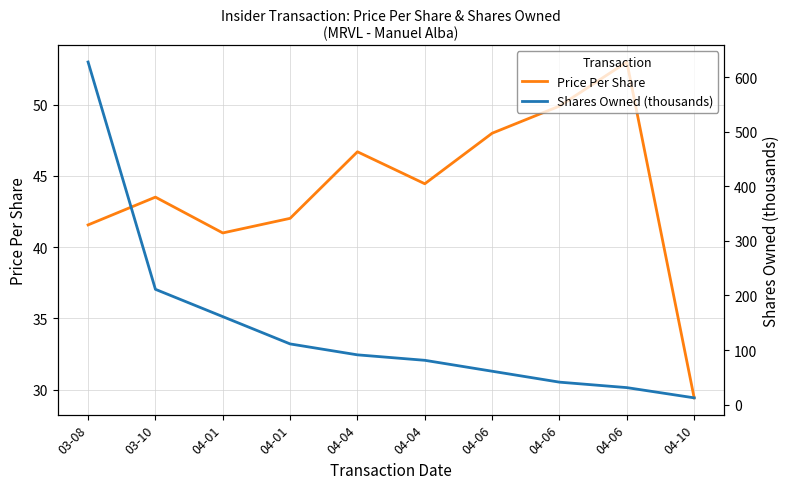

Does the chart display data point markers on the line(s)?

No